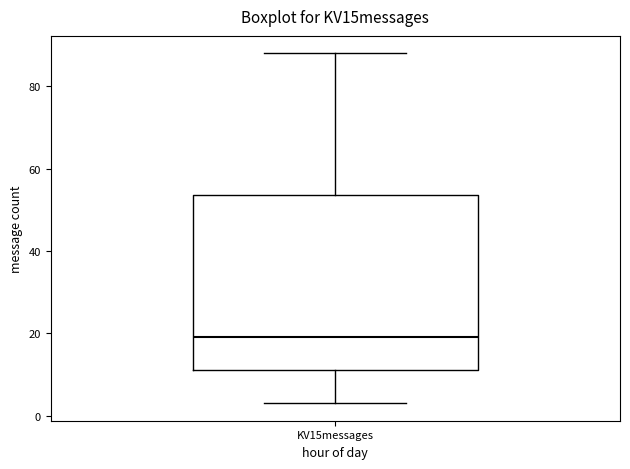

Read this box plot against the y-axis: the position of the median line, the range covered by the box, and the ends of both whiskers. The values are not printed on the chart, so give them approximately, as read against the axis.

median 20, box 12 to 54, whiskers 4 to 88